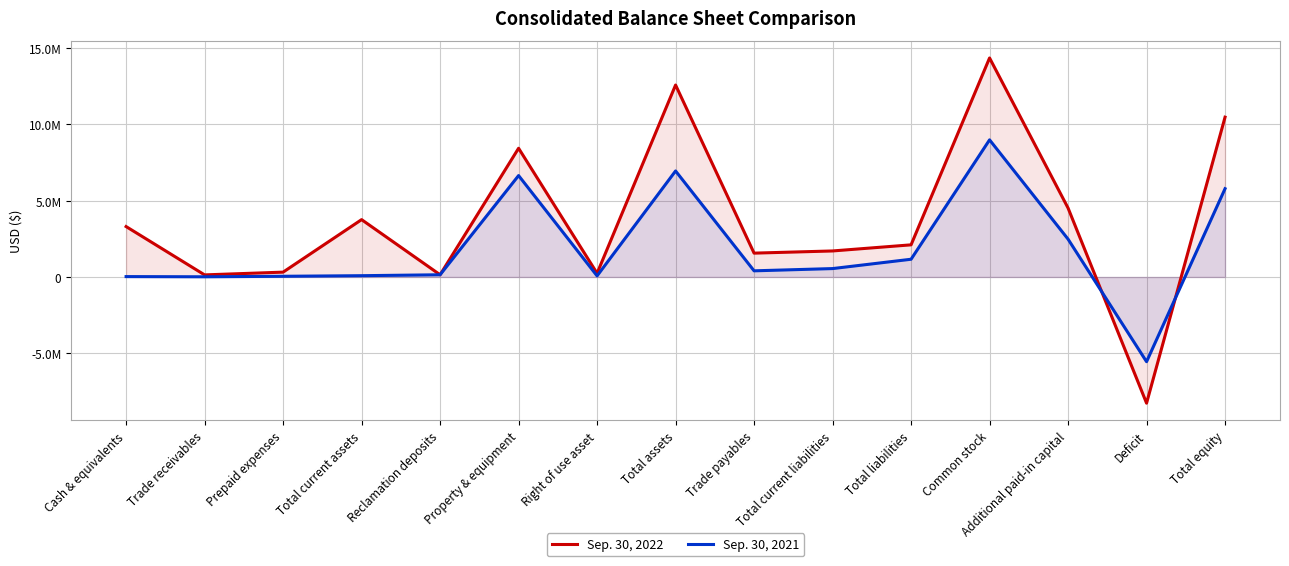

Does the chart have visible grid lines?

Yes